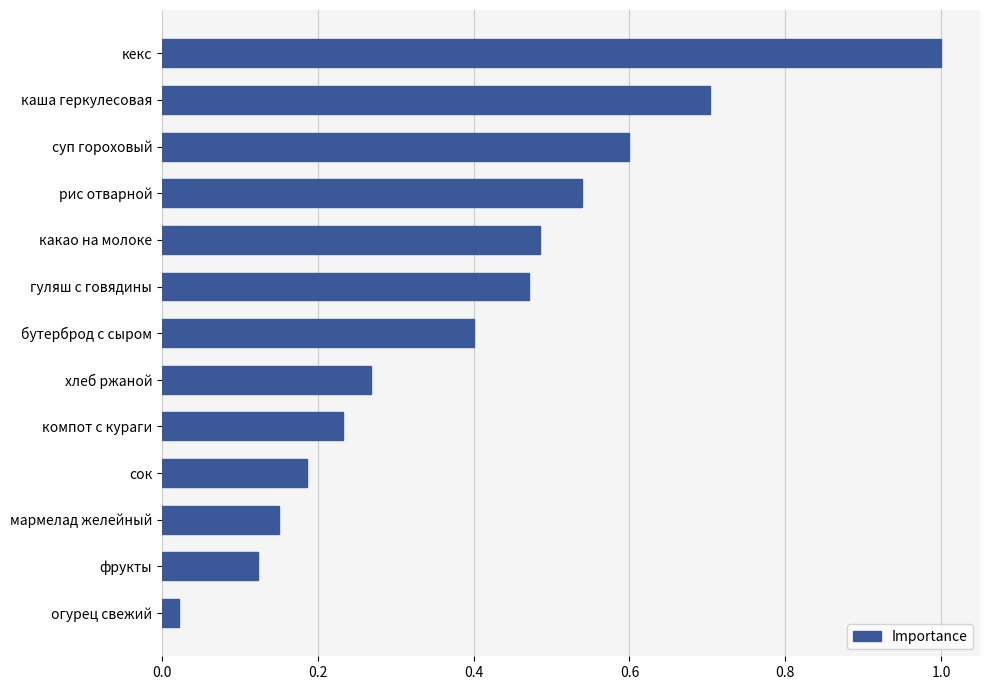

Between фрукты and какао на молоке, which is larger?

какао на молоке